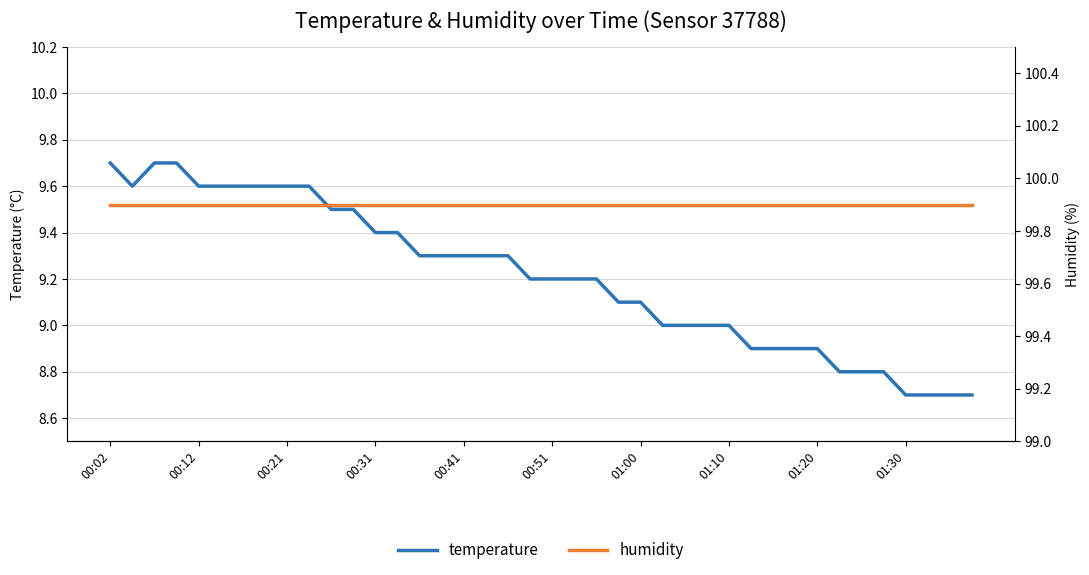

What is the difference between the maximum and minimum values in the temperature series?

1.0